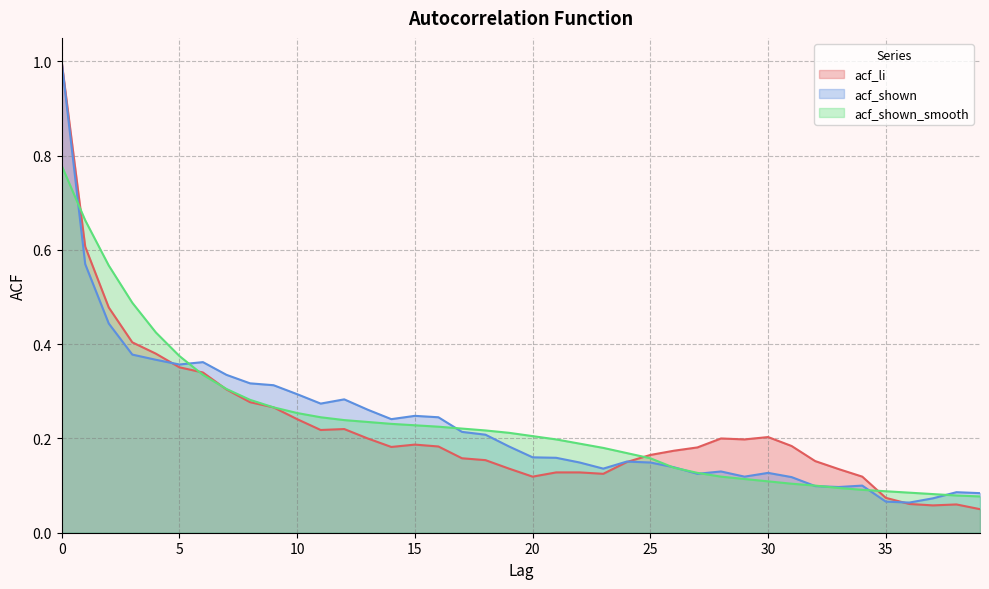

True or false: acf_shown_smooth has more than 1 points higher than both neighbors.

False